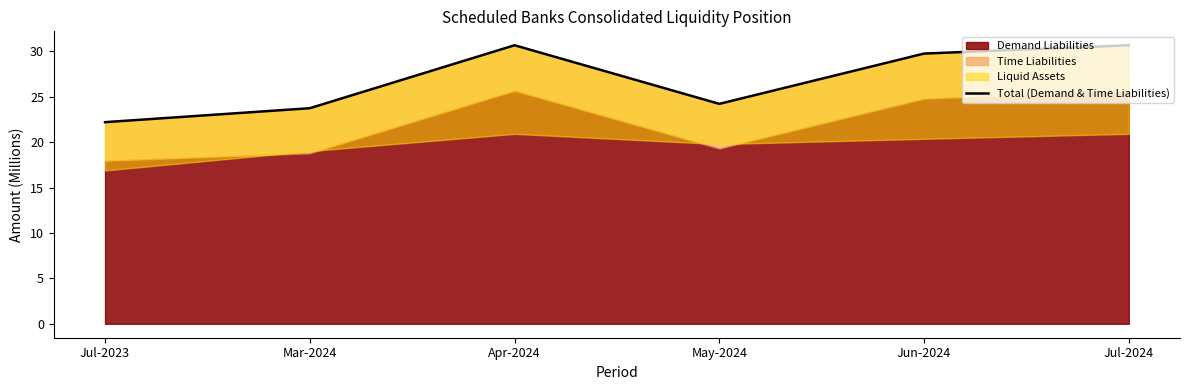

Rank the categories by value from highest to lowest.

Apr-2024, Jul-2024, Jun-2024, May-2024, Mar-2024, Jul-2023